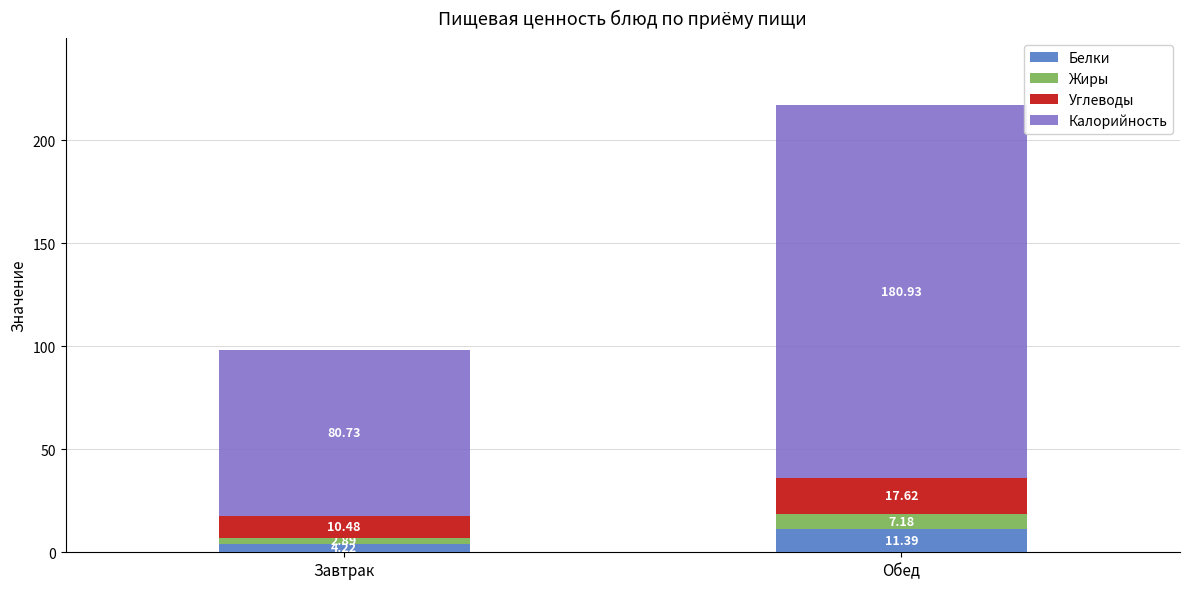

At which label does Белки reach its peak?

Обед